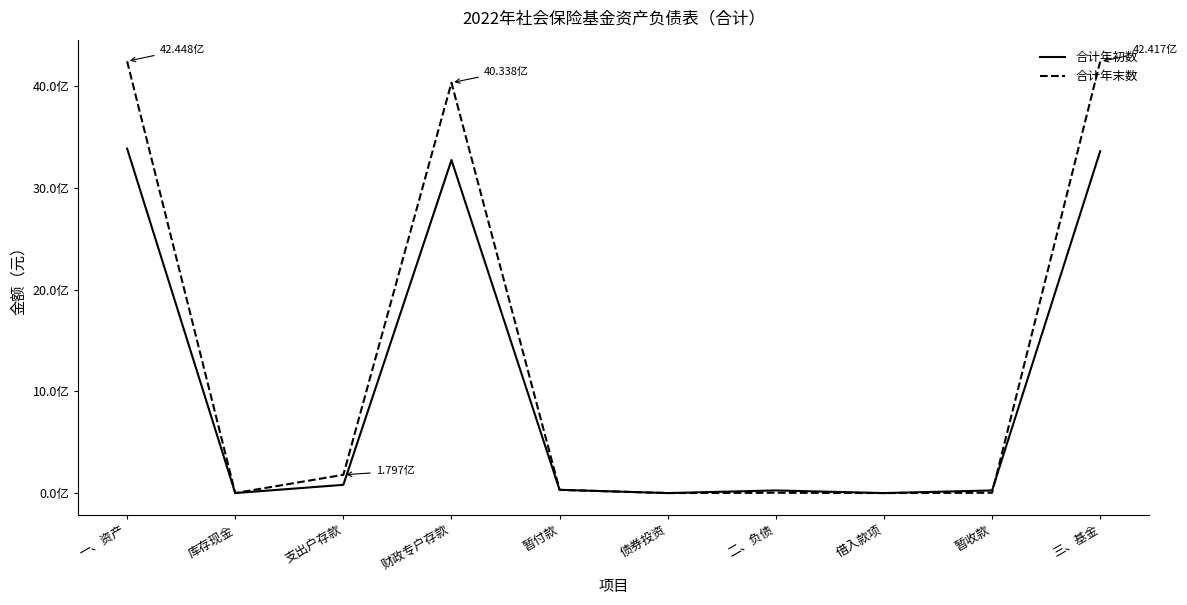

What is the spread (max minus min) of values at 一、资产?

858375481.9